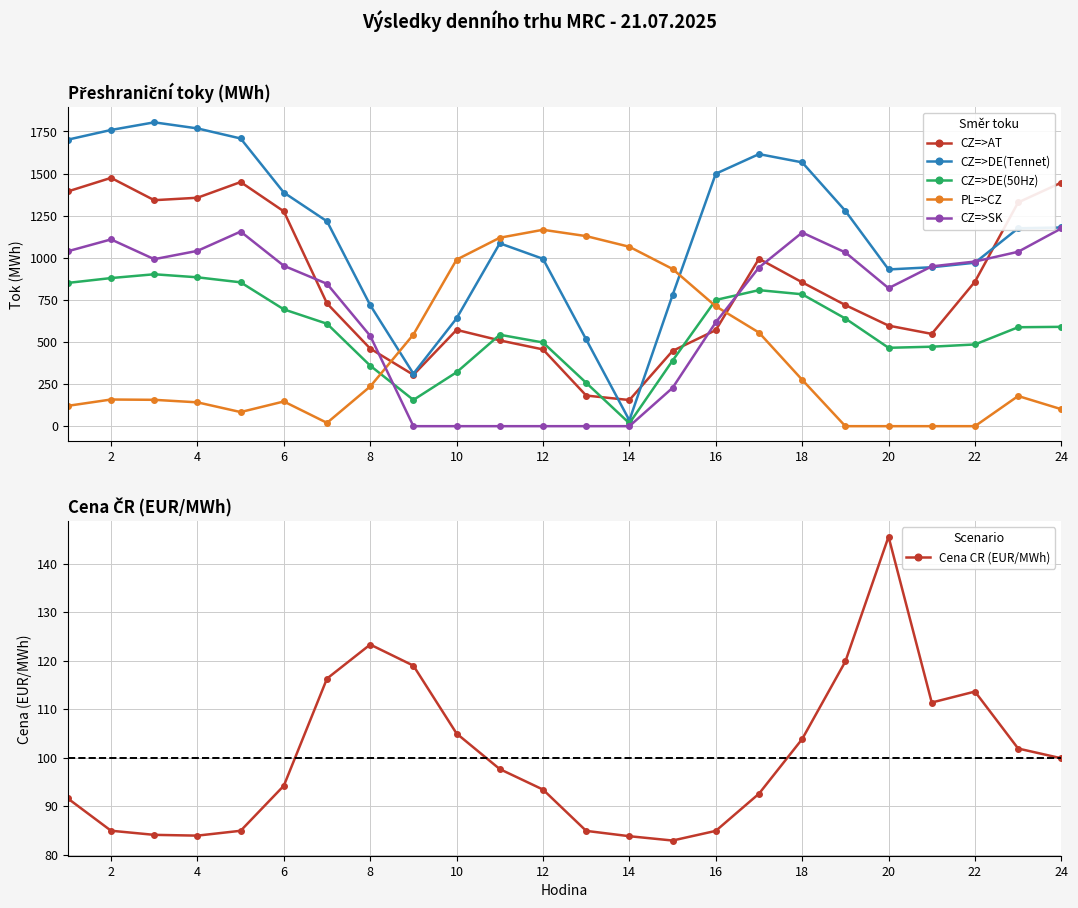

What is the total value across all series at 16?

1435.2